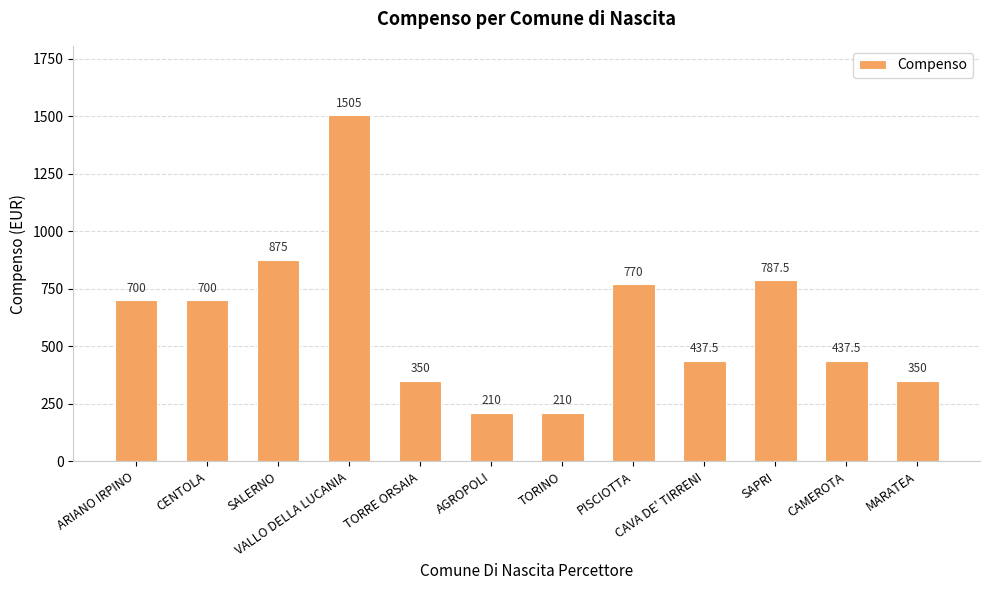

What is the greatest value displayed?

1505.0